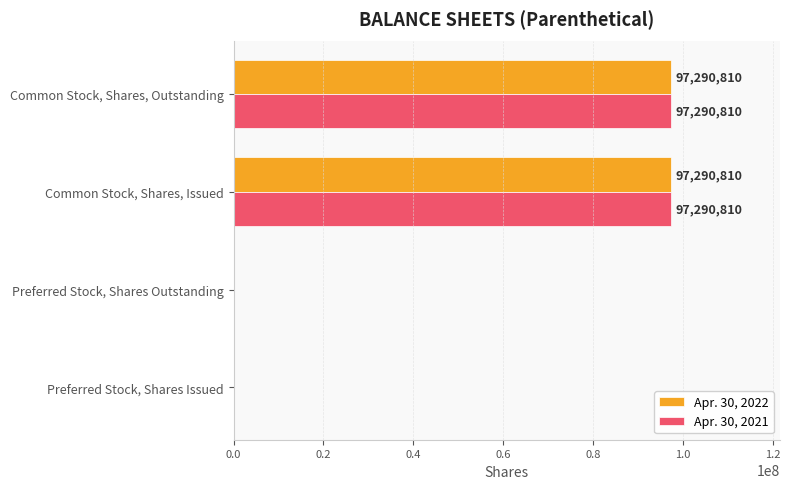

Is the value of Apr. 30, 2022 at Common Stock, Shares, Outstanding greater than the value of Apr. 30, 2021 at Preferred Stock, Shares Outstanding?

Yes